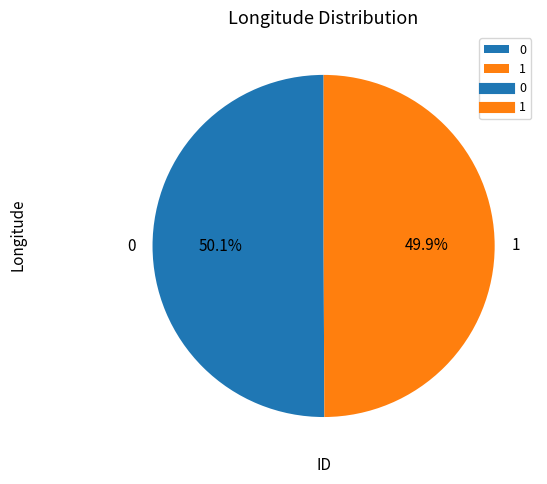

Combined, what portion of the pie is 0 and 1?

100.0%